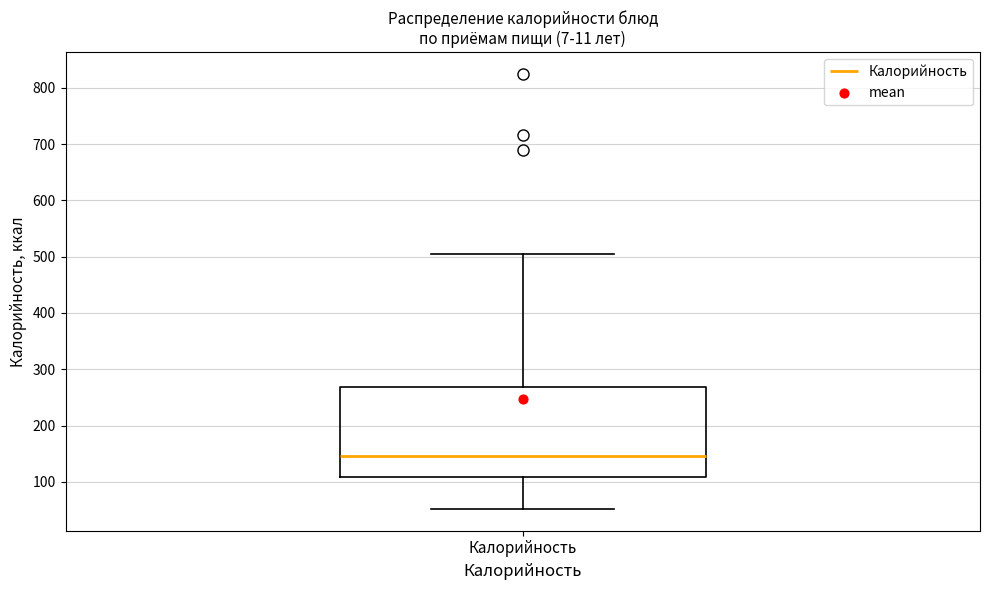

Read this box plot against the y-axis: the position of the median line, the range covered by the box, and the ends of both whiskers. The values are not printed on the chart, so give them approximately, as read against the axis.

median 150, box 110 to 270, whiskers 50 to 500